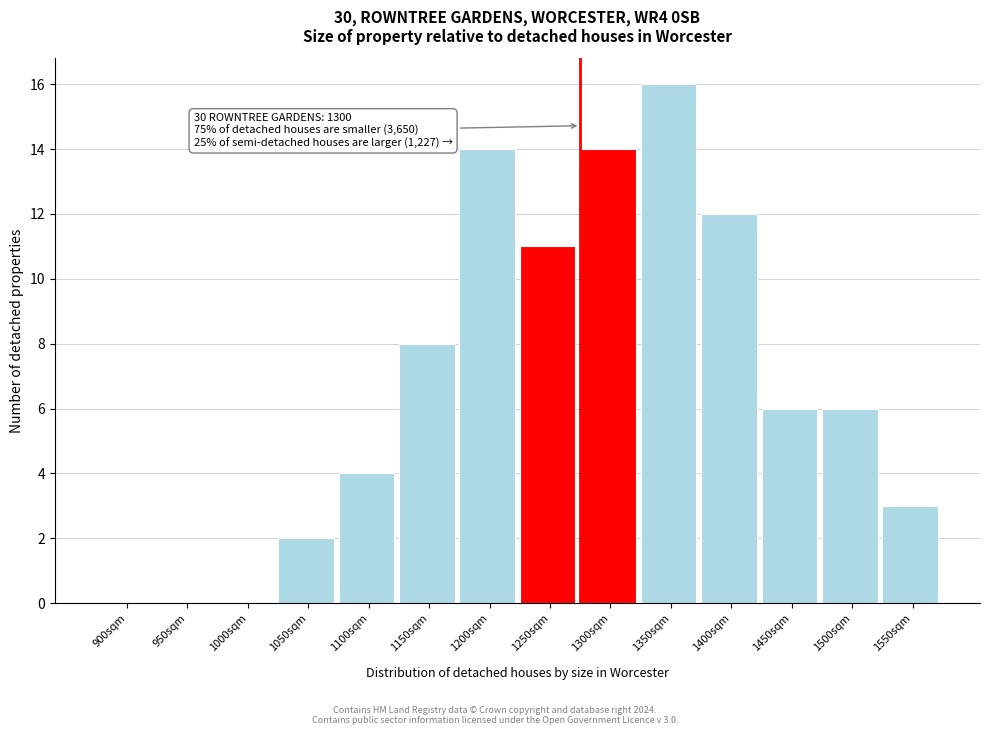

Reading left to right, what are all the values shown in this chart?

900sqm=0	950sqm=0	1000sqm=0	1050sqm=2	1100sqm=4	1150sqm=8	1200sqm=14	1250sqm=11	1300sqm=14	1350sqm=16	1400sqm=12	1450sqm=6	1500sqm=6	1550sqm=3